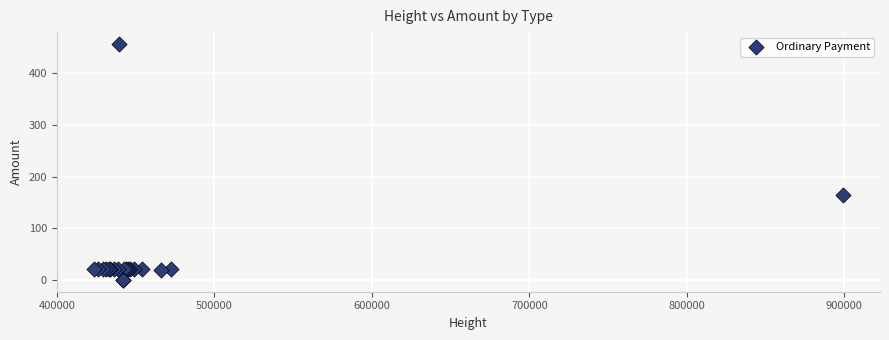

What Y value in the scatter plot is closest to 228?

165.4